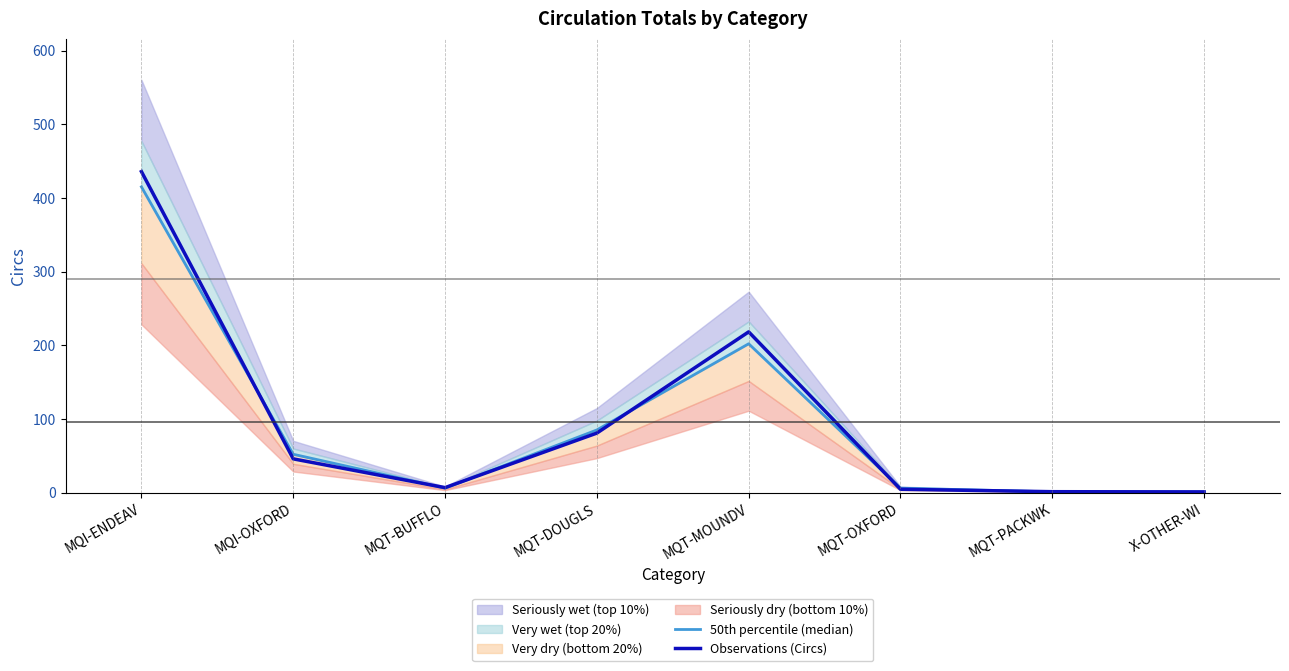

What is the spread (max minus min) of values at MQI-OXFORD?

6.2